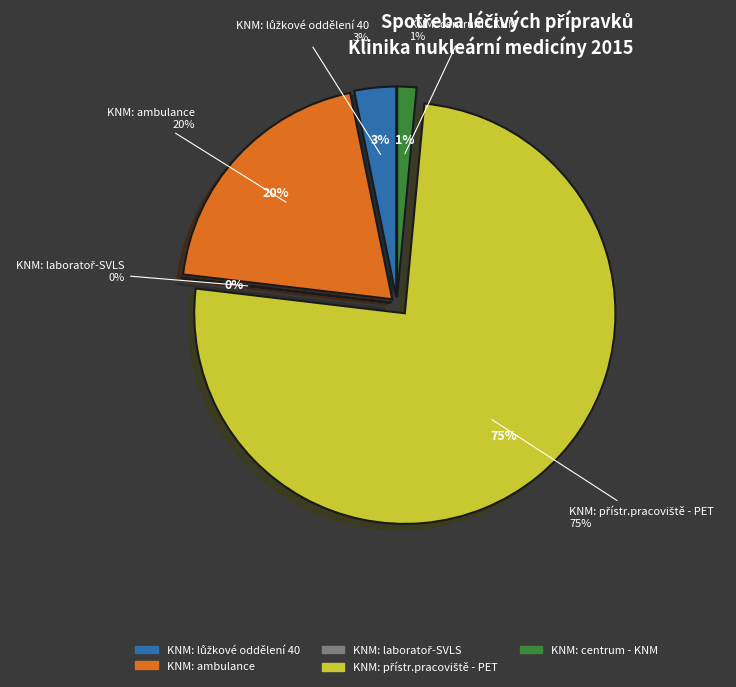

To the nearest percent, what is the difference between the largest and smallest slice percentages?

75%